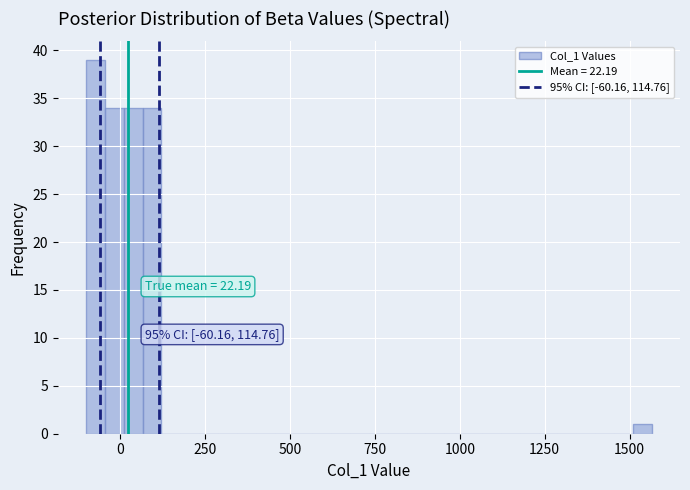

Around what value on the x-axis is the tallest bar? Give the approximate position of its centre, as read against the axis.

-50